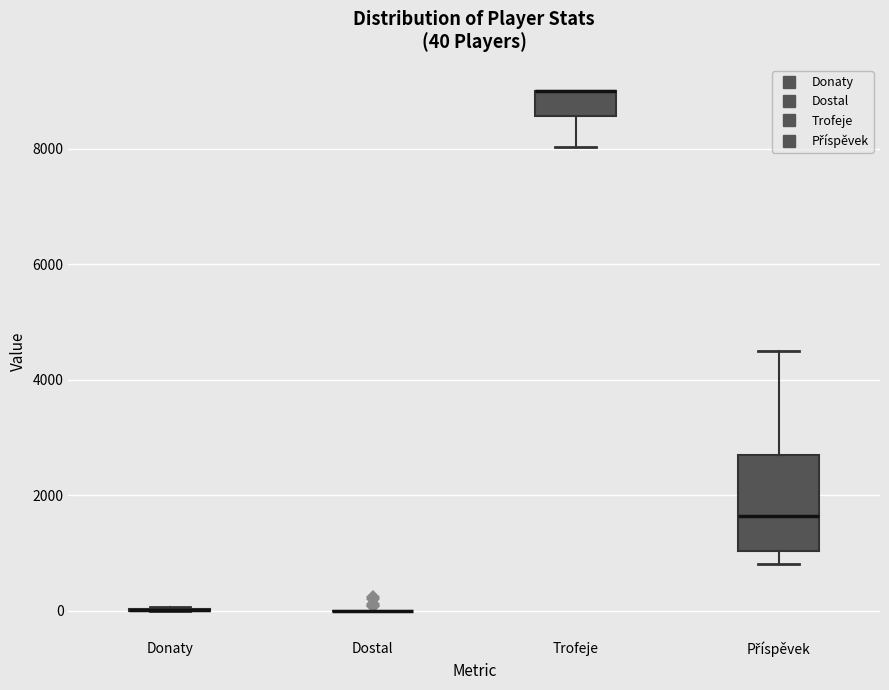

Which box is the tallest, from its lower edge to its upper edge?

Příspěvek